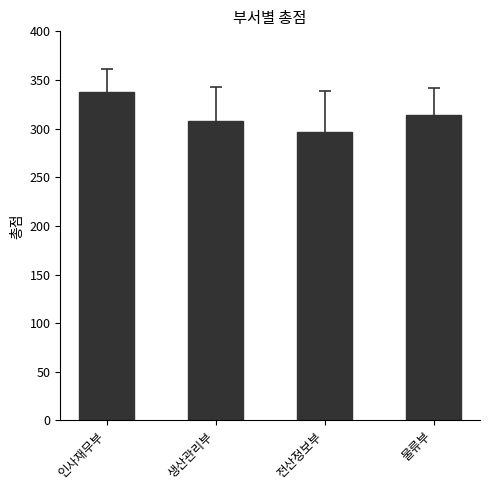

What is the ratio of the value at 인사재무부 to the value at 물류부?

1.1